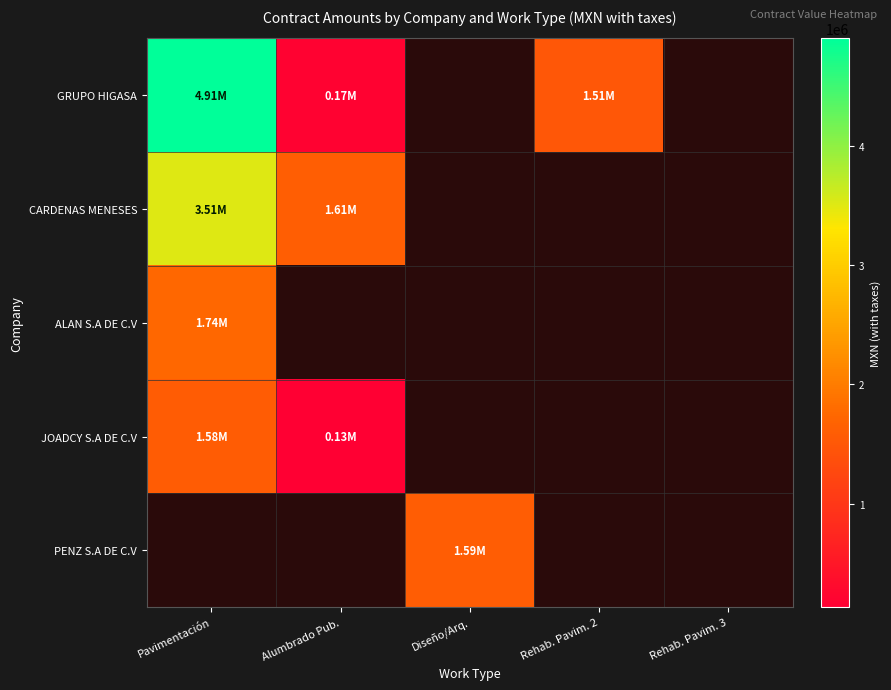

Reading left to right, transcribe all the data shown in this chart.

GRUPO HIGASA: Pavimentación=4905710.2	Alumbrado Pub.=168146.0	Diseño/Arq.=0.0	Rehab. Pavim. 2=1509482.3	Rehab. Pavim. 3=0.0
CARDENAS MENESES: Pavimentación=3514108.3	Alumbrado Pub.=1613788.8	Diseño/Arq.=0.0	Rehab. Pavim. 2=0.0	Rehab. Pavim. 3=0.0
ALAN S.A DE C.V: Pavimentación=1738209.6	Alumbrado Pub.=0.0	Diseño/Arq.=0.0	Rehab. Pavim. 2=0.0	Rehab. Pavim. 3=0.0
JOADCY S.A DE C.V: Pavimentación=1577735.5	Alumbrado Pub.=129381.3	Diseño/Arq.=0.0	Rehab. Pavim. 2=0.0	Rehab. Pavim. 3=0.0
PENZ S.A DE C.V: Pavimentación=0.0	Alumbrado Pub.=0.0	Diseño/Arq.=1589279.6	Rehab. Pavim. 2=0.0	Rehab. Pavim. 3=0.0